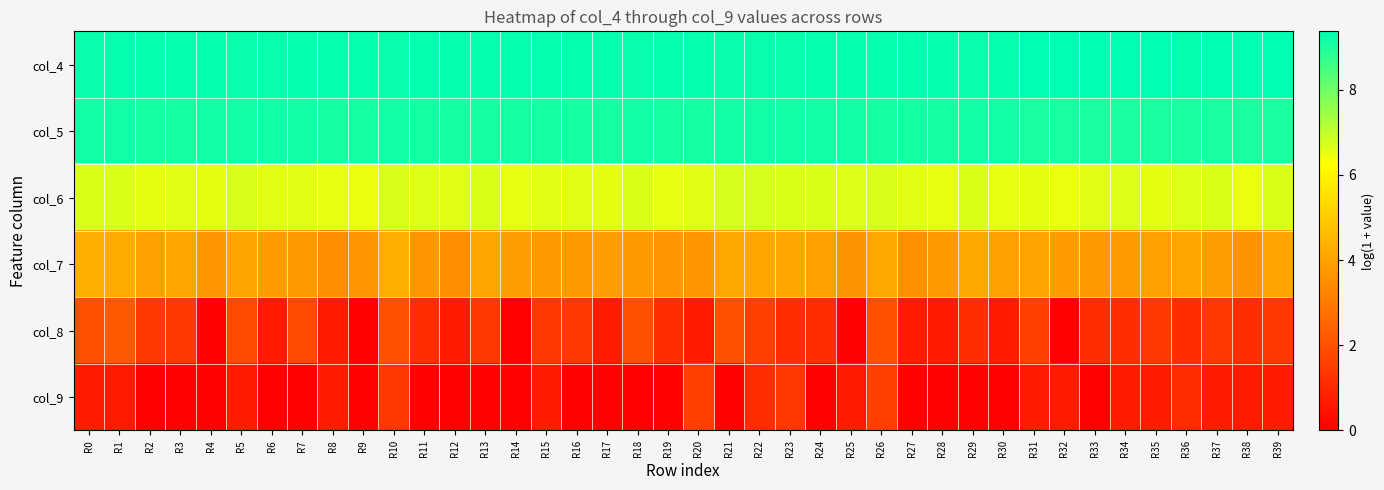

Count the number of data series in this chart.

6